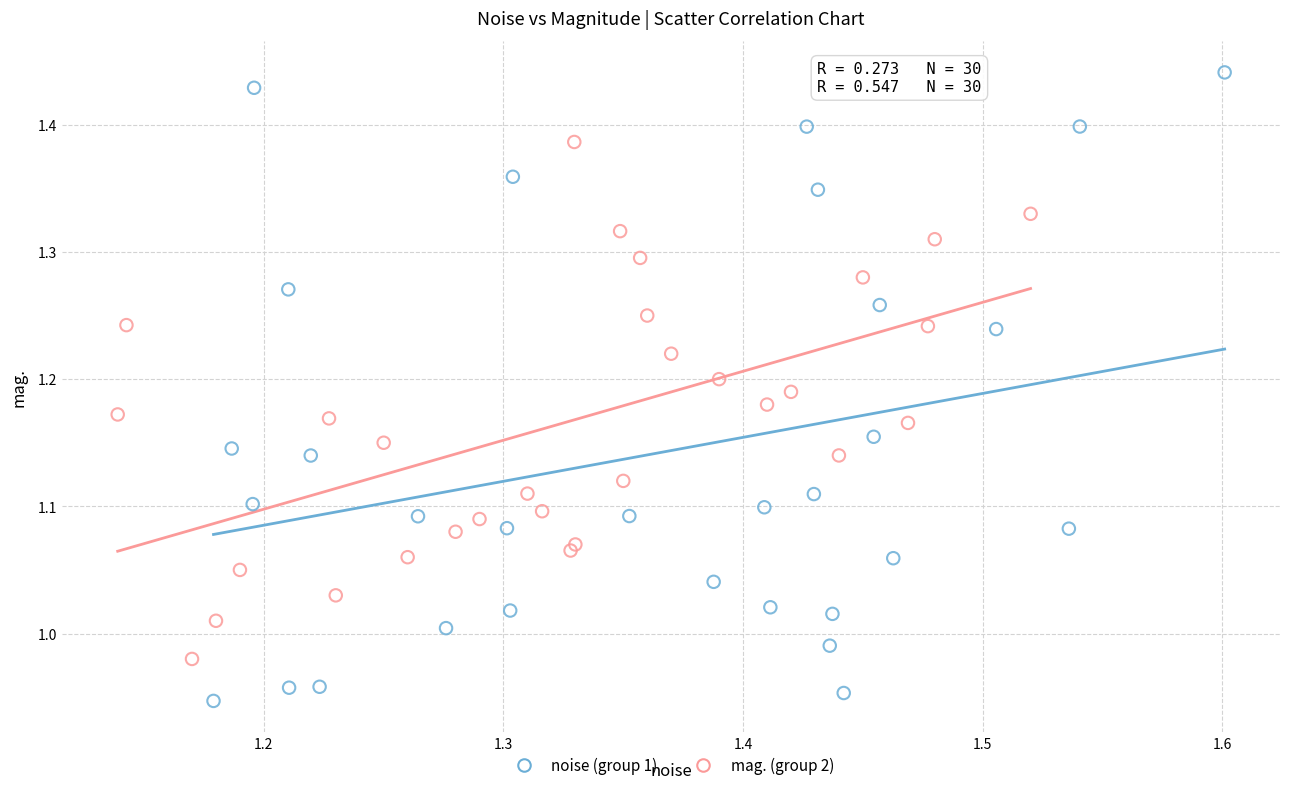

What are all the series names shown in the legend?

noise (group 1), mag. (group 2)